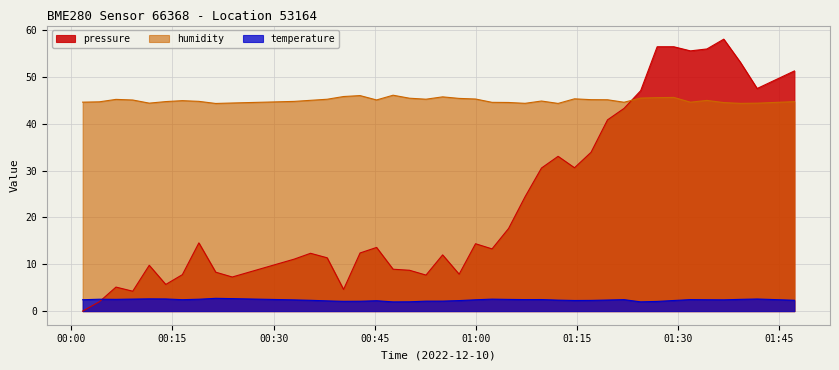

What is the maximum value shown in the chart?

58.0